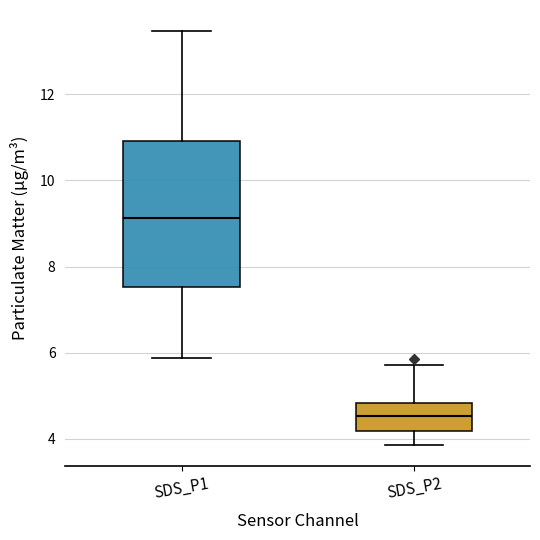

Reading left to right, transcribe this box plot: for each box, give where its median line is, the range the box spans, and where its two whiskers end, as read against the y-axis. The values are not printed on the chart, so give them approximately, as read against the axis.

SDS_P1: median 9.2, box 7.6 to 11.0, whiskers 5.8 to 13.4
SDS_P2: median 4.6, box 4.2 to 4.8, whiskers 3.8 to 5.8